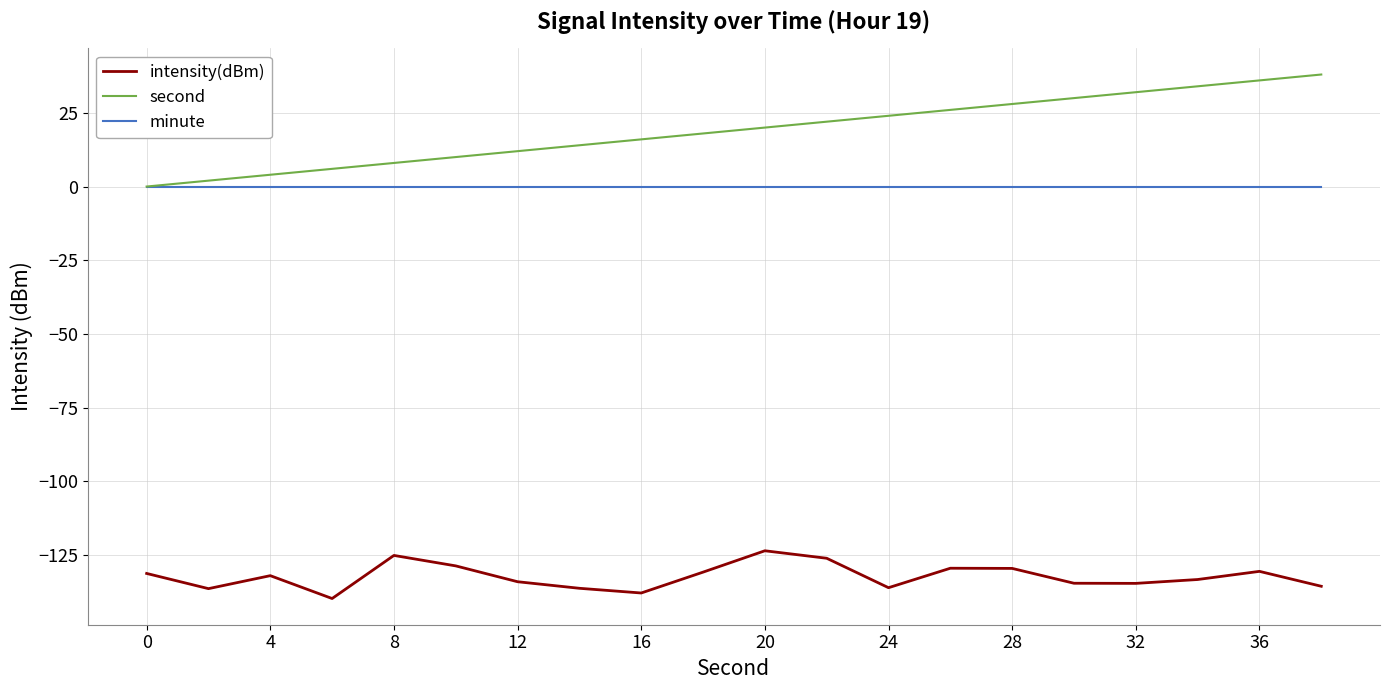

Rank the series by their maximum value, from highest to lowest.

second, minute, intensity(dBm)